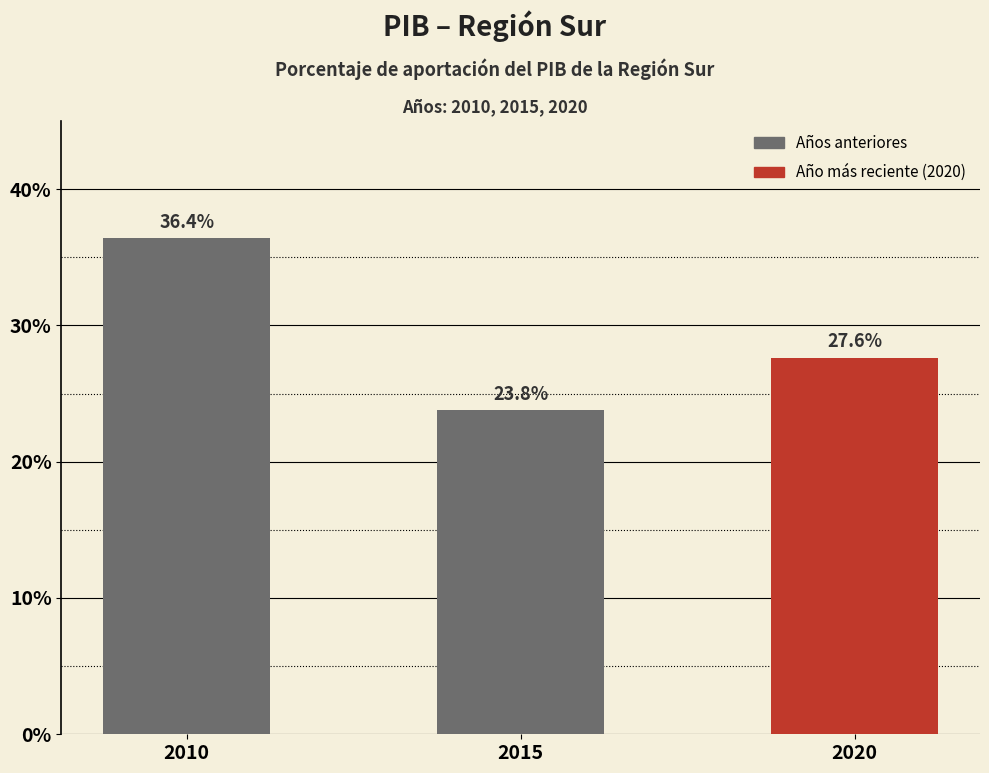

What is the minimum value shown in the chart?

0.2